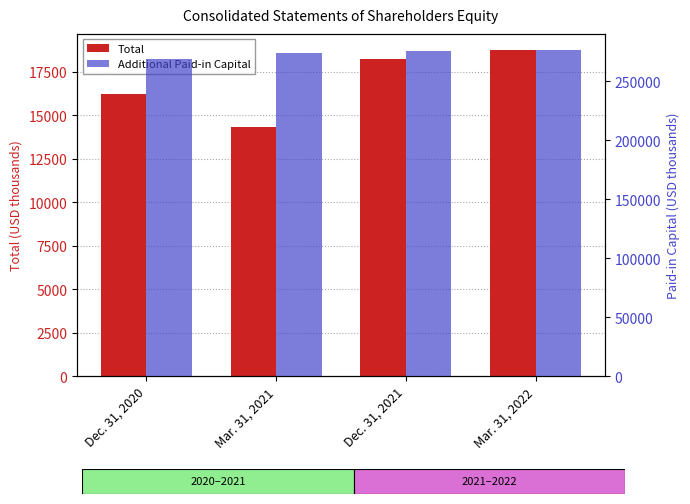

What is the minimum value shown in the chart?

14301